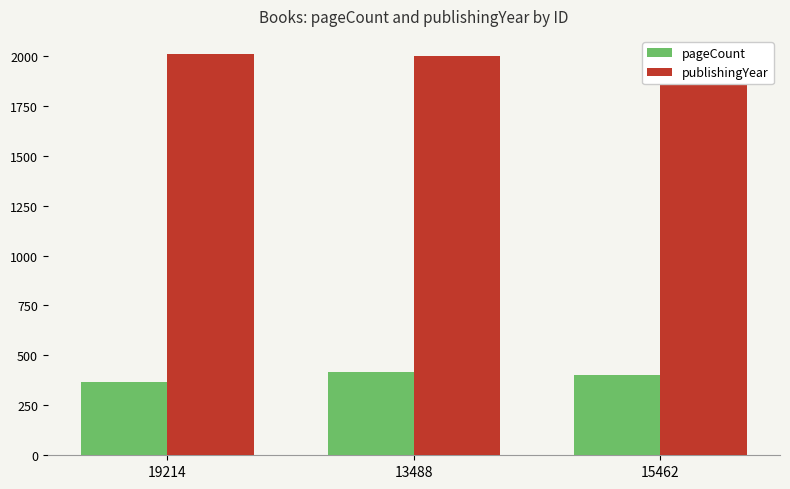

At which label does publishingYear reach its minimum?

15462